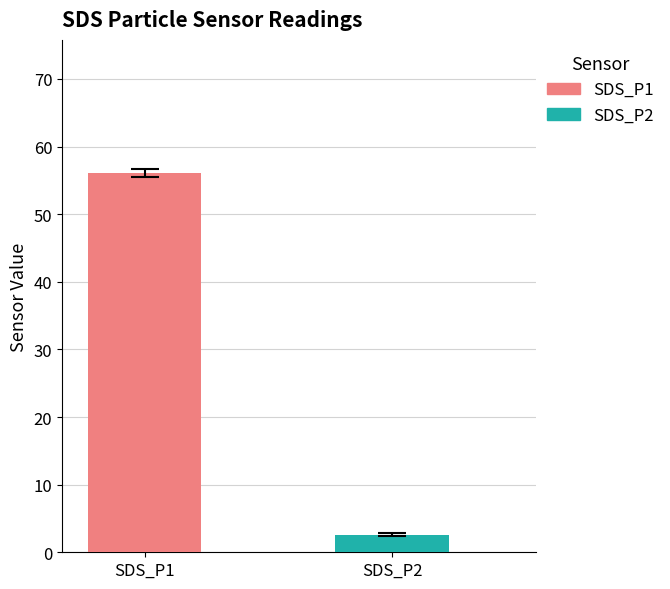

How many groups of bars are there?

1